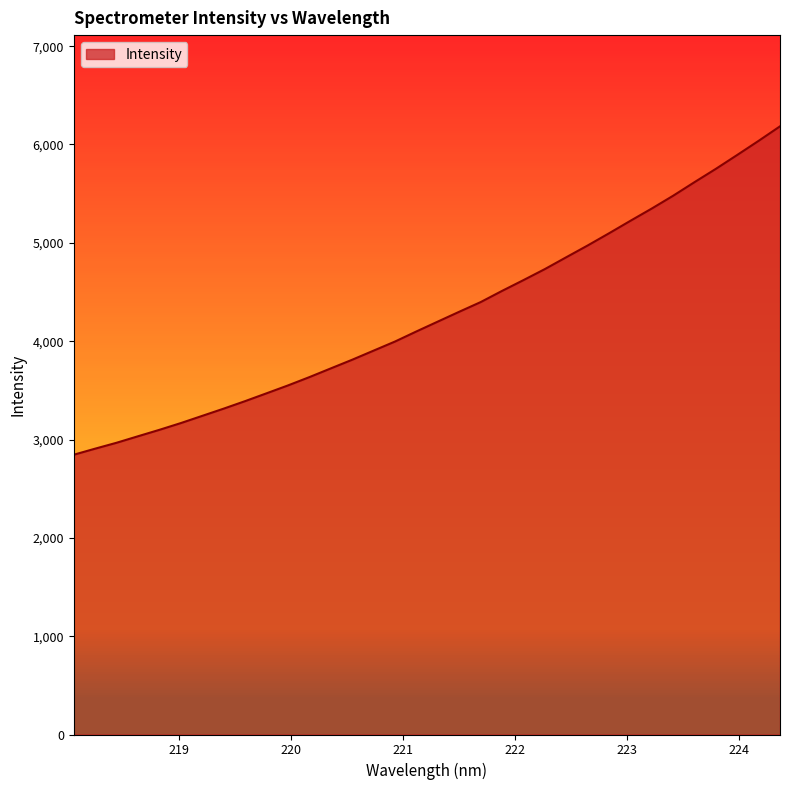

What is the smallest value displayed?

2845.3